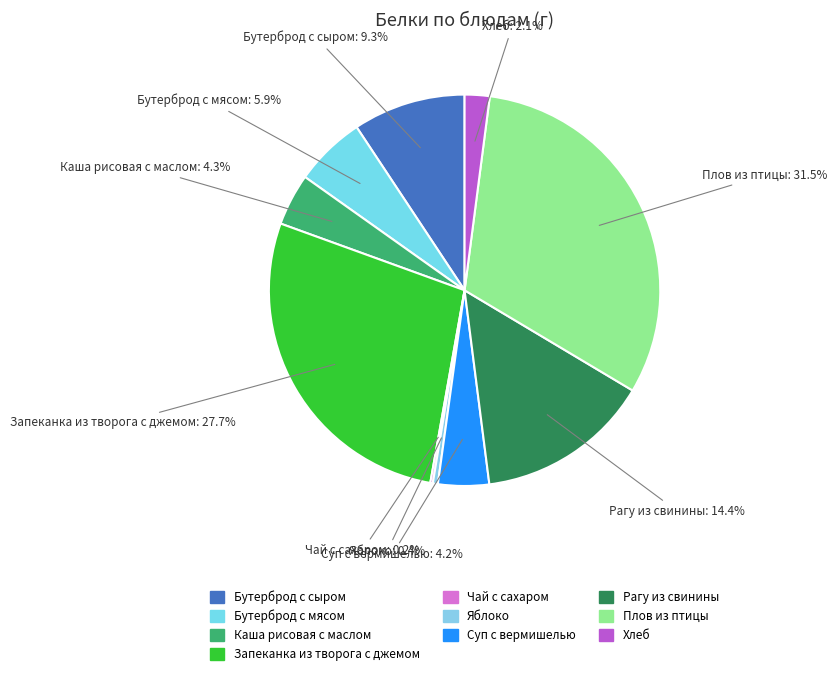

To the nearest percent, what is the difference between the Суп с вермишелью and Бутерброд с сыром slice percentages?

5%